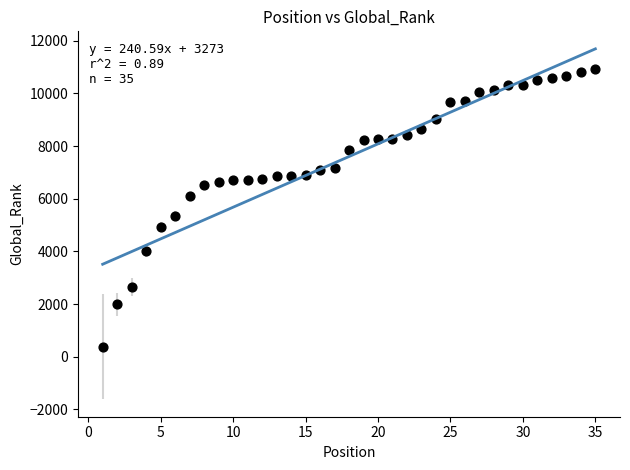

What is the range of Y values (max minus min)?

10549